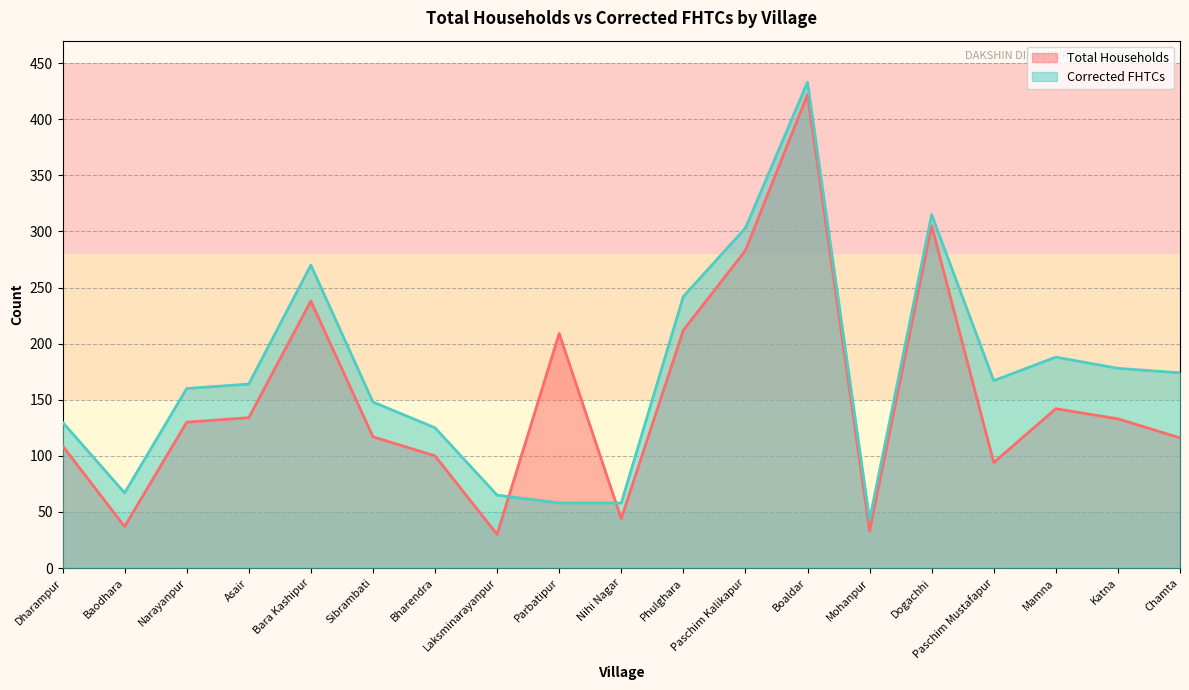

Reading left to right, list all the values displayed in this chart.

Total Households: Dharampur=109	Baodhara=37	Narayanpur=130	Asair=134	Bara Kashipur=238	Sibrambati=117	Bharendra=100	Laksminarayanpur=30	Parbatipur=209	Nihi Nagar=44	Phulghara=212	Paschim Kalikapur=283	Boaldar=422	Mohanpur=33	Dogachhi=305	Paschim Mustafapur=94	Mamna=142	Katna=133	Chamta=116
Corrected FHTCs: Dharampur=130	Baodhara=67	Narayanpur=160	Asair=164	Bara Kashipur=270	Sibrambati=148	Bharendra=125	Laksminarayanpur=65	Parbatipur=58	Nihi Nagar=58	Phulghara=242	Paschim Kalikapur=303	Boaldar=433	Mohanpur=43	Dogachhi=315	Paschim Mustafapur=167	Mamna=188	Katna=178	Chamta=174